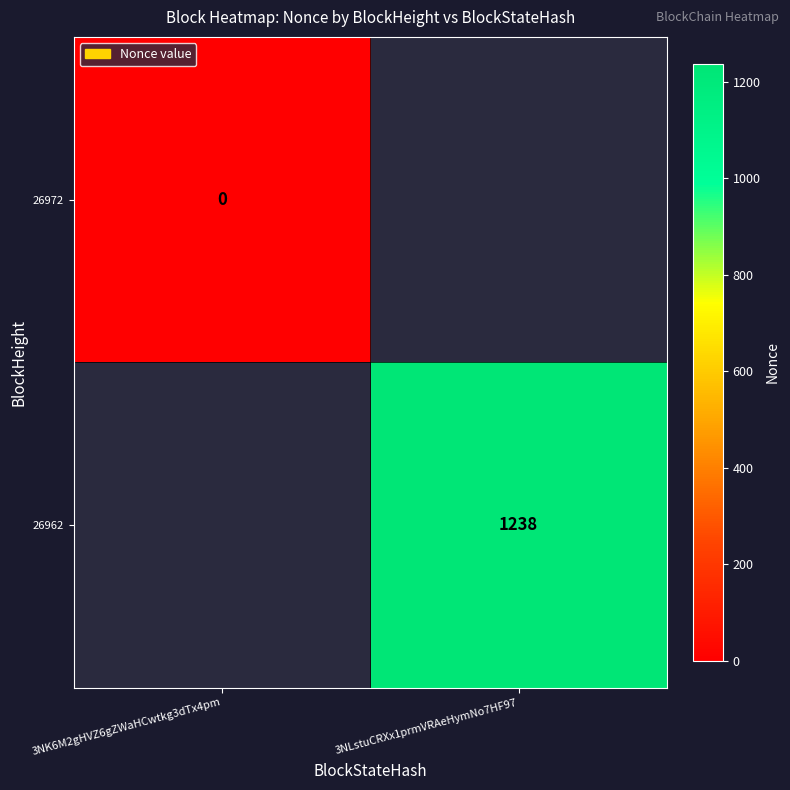

True or false: 26962 has a value of 1238 at 3NLstuCRXx1prmVRAeHymNo7HF97.

True